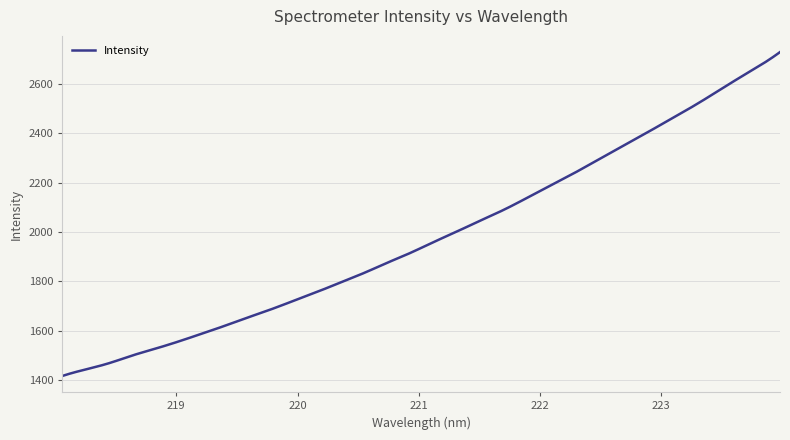

What is the minimum value shown in the chart?

1418.1